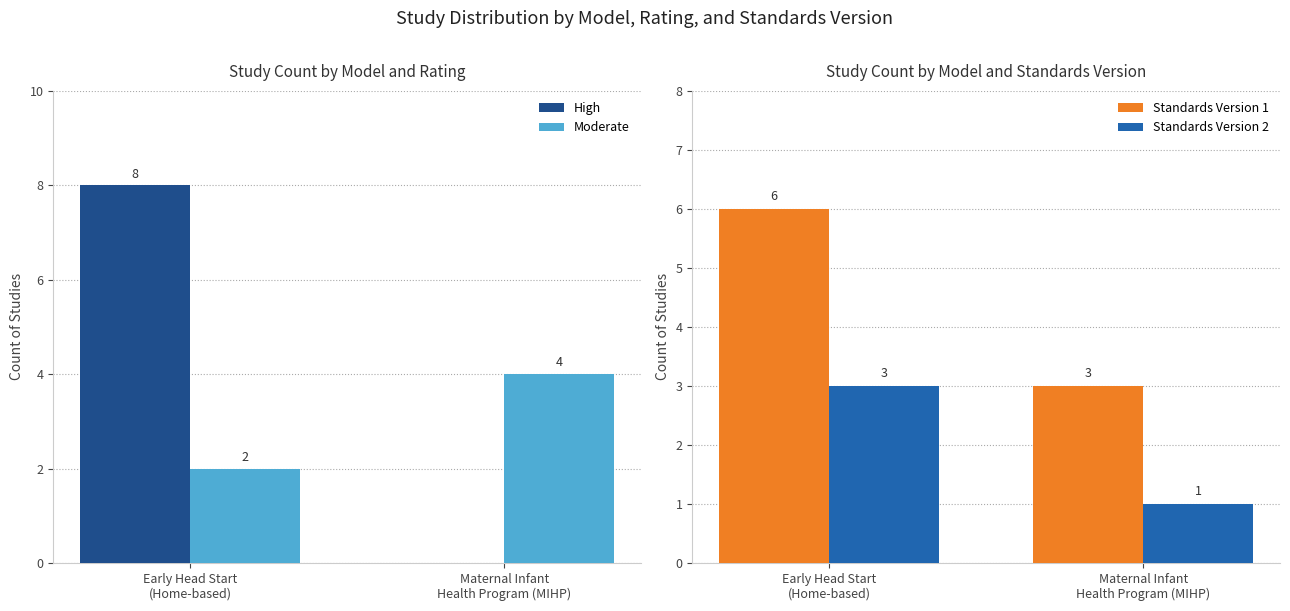

At Maternal Infant
Health Program (MIHP), list the series in order from largest to smallest.

Moderate, Standards Version 1, Standards Version 2, High